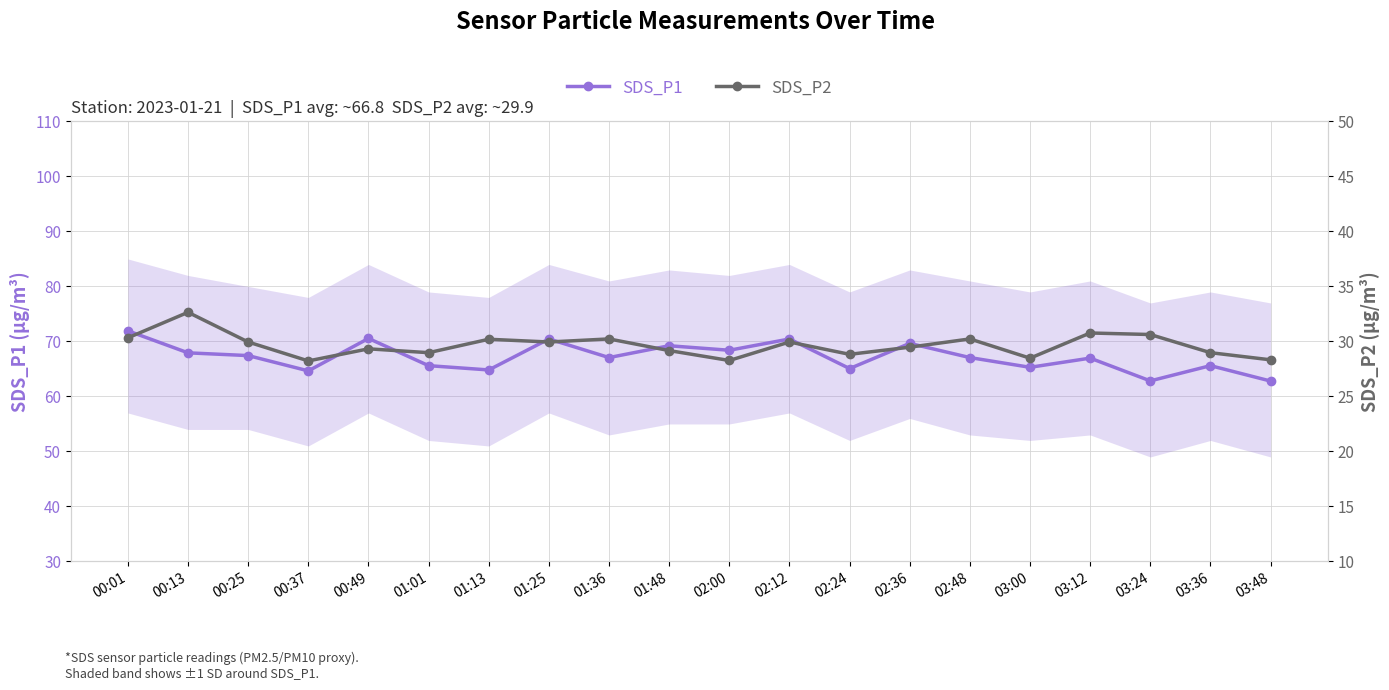

What is the difference between the maximum and minimum values in the SDS_P2 series?

4.4